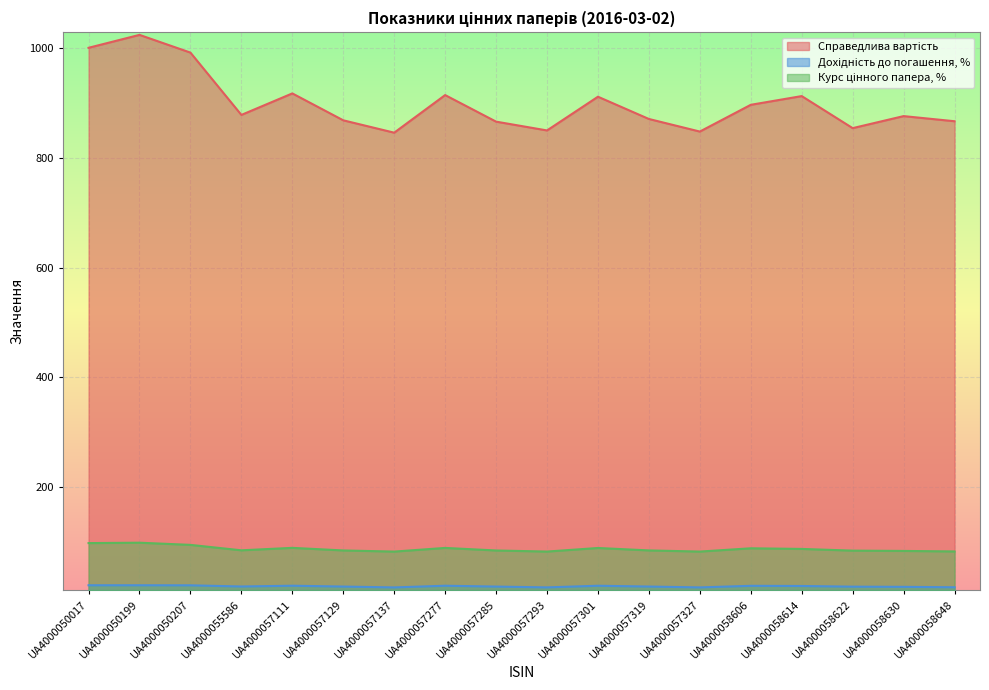

True or false: Дохідність до погашення, % and Справедлива вартість intersect in this chart.

False